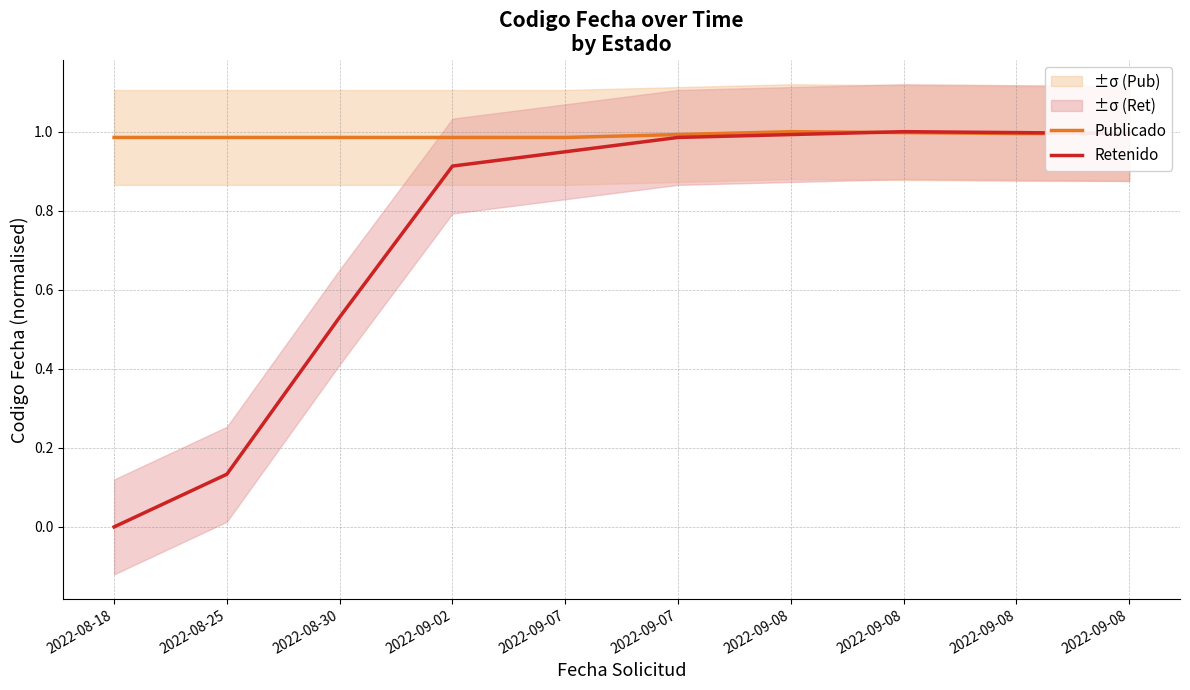

What is the average value of the Publicado series?

1.0